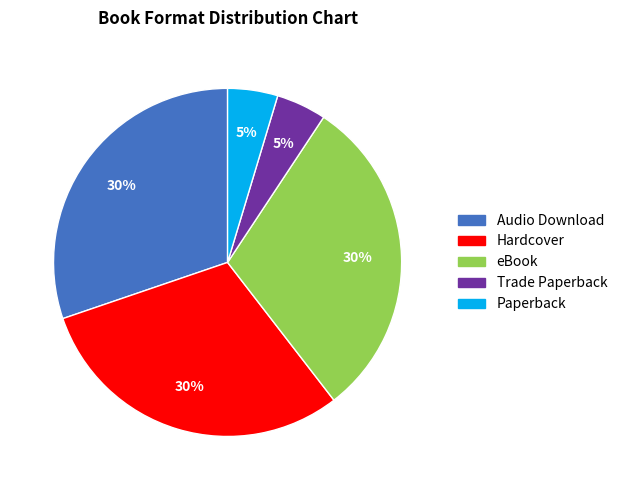

Do Hardcover and Audio Download together represent more than half of the pie?

Yes